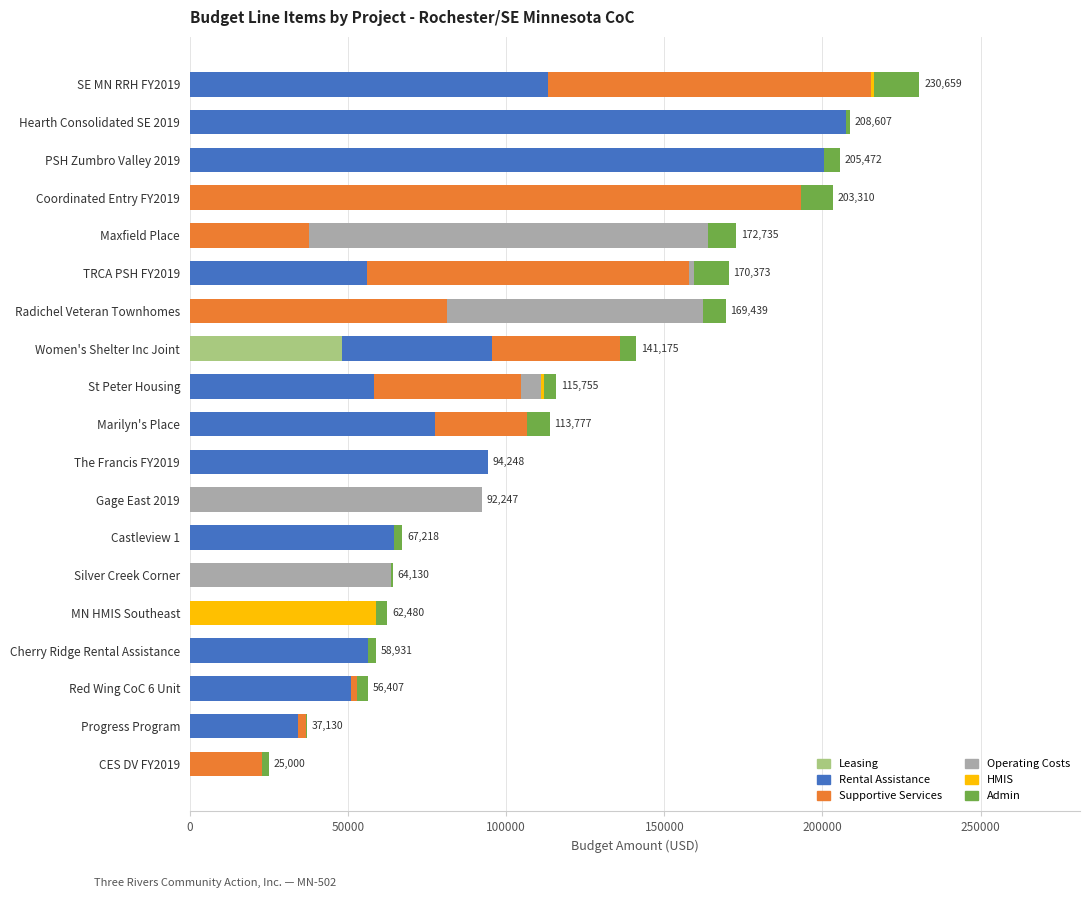

True or false: Leasing has a value of 0 at Silver Creek Corner.

True